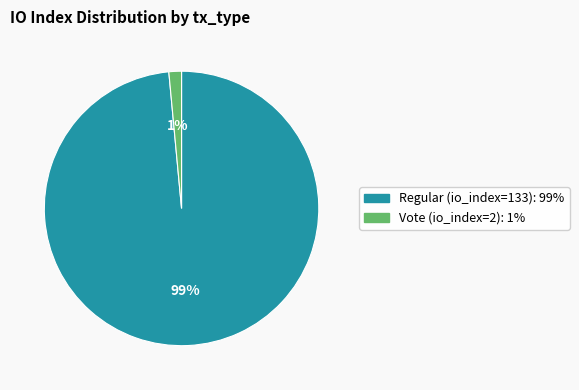

To the nearest percent, what is the combined percentage of Vote (io_index=2) and Regular (io_index=133)?

100%